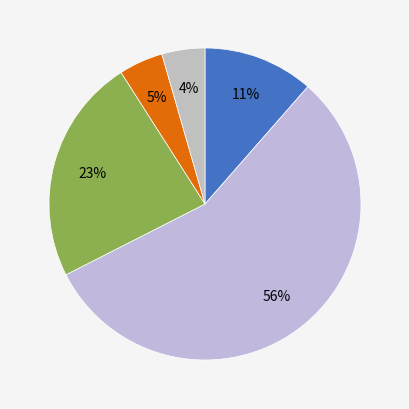

Count the number of slices in the pie.

5